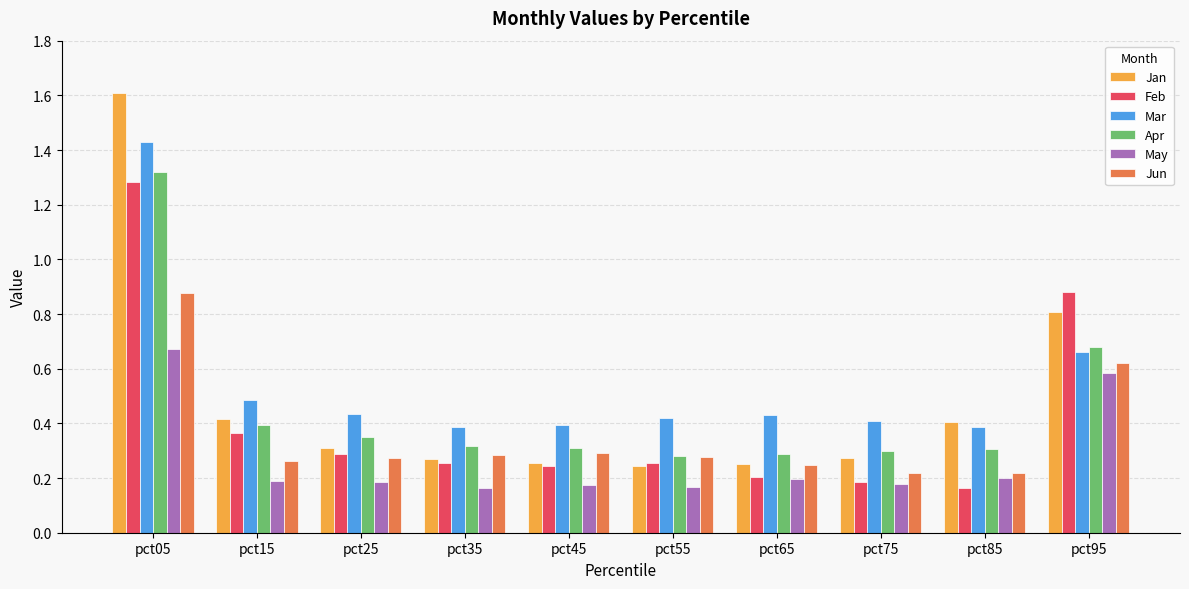

Between pct65 and pct95, which series saw the biggest shift?

Feb